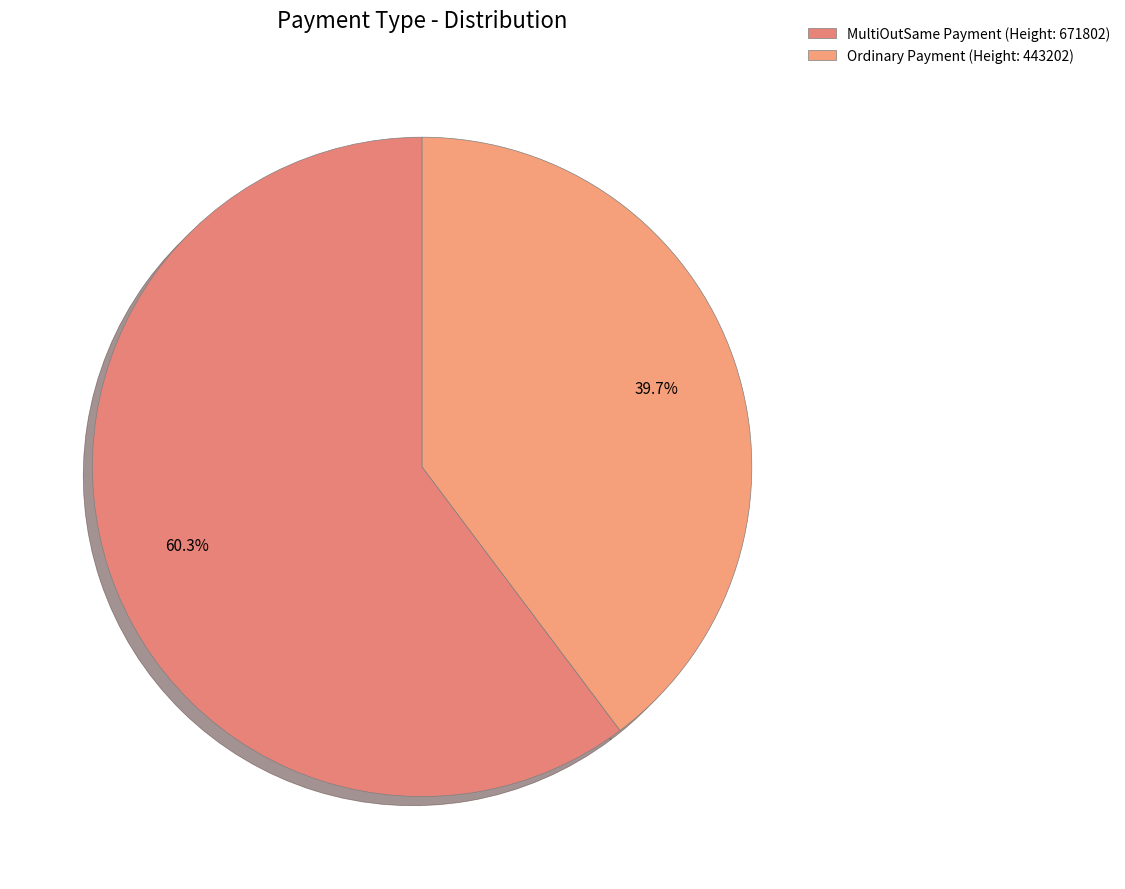

Which slice is the smallest?

Ordinary Payment (Height: 443202)